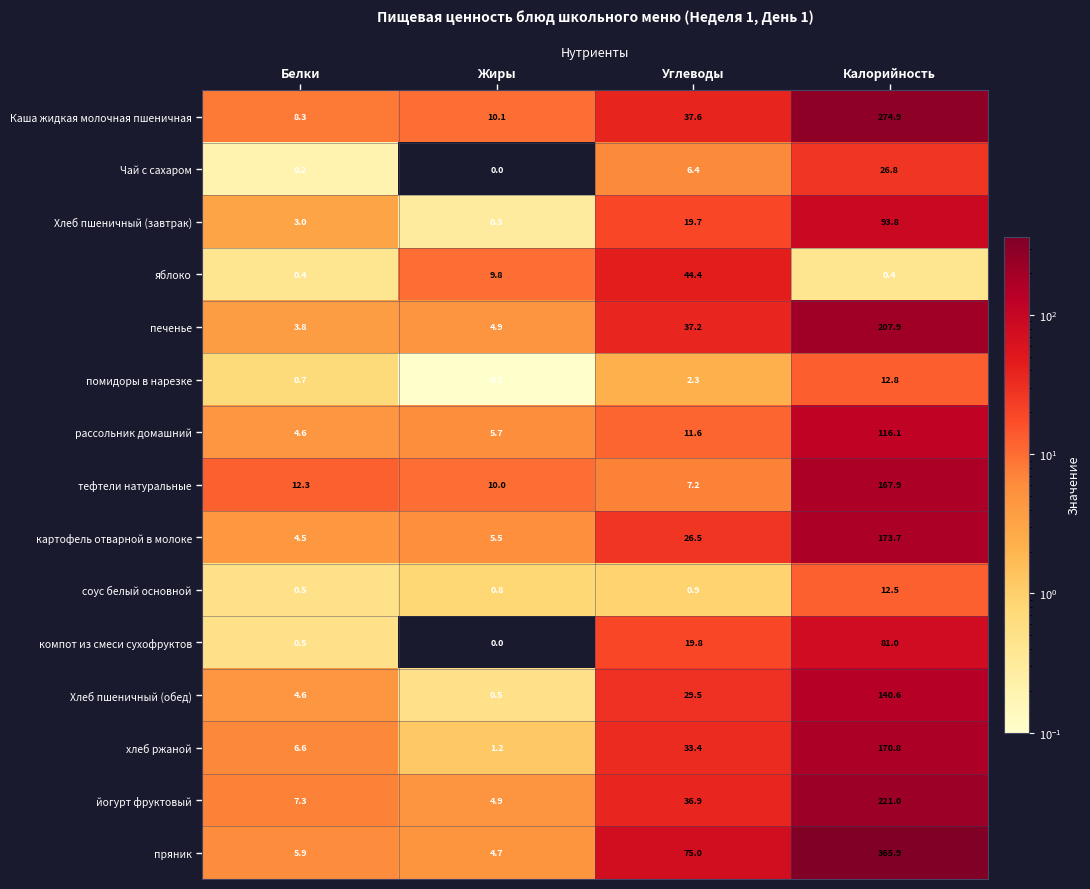

Which series changed the most between Белки and Калорийность?

пряник